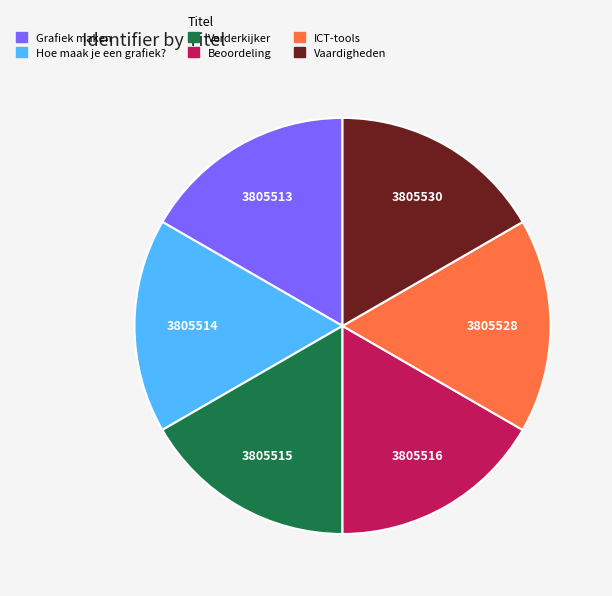

What is the ratio of the value at Grafiek maken to the value at Beoordeling?

1.0